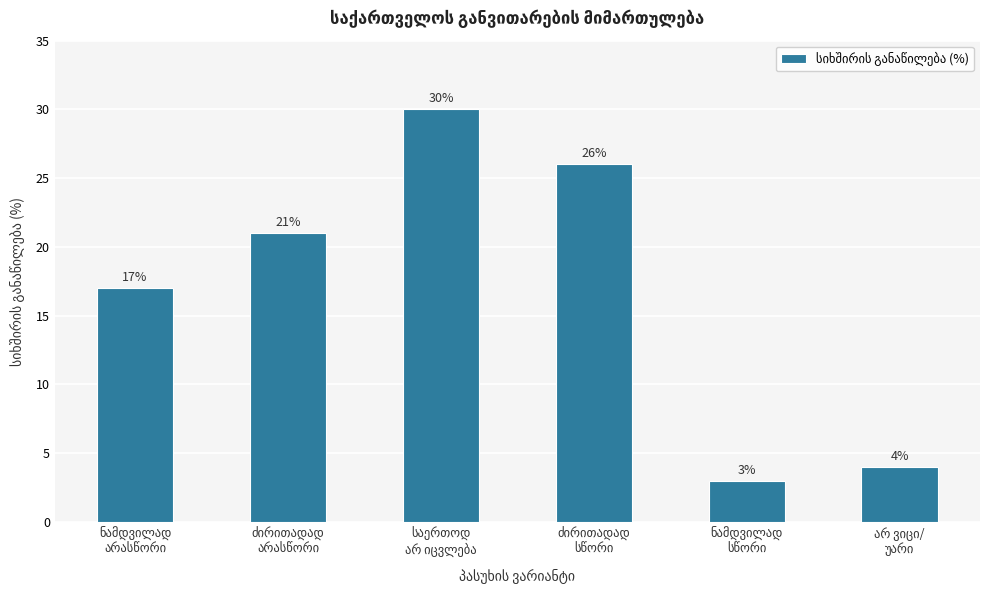

What is the sum of all values?

101